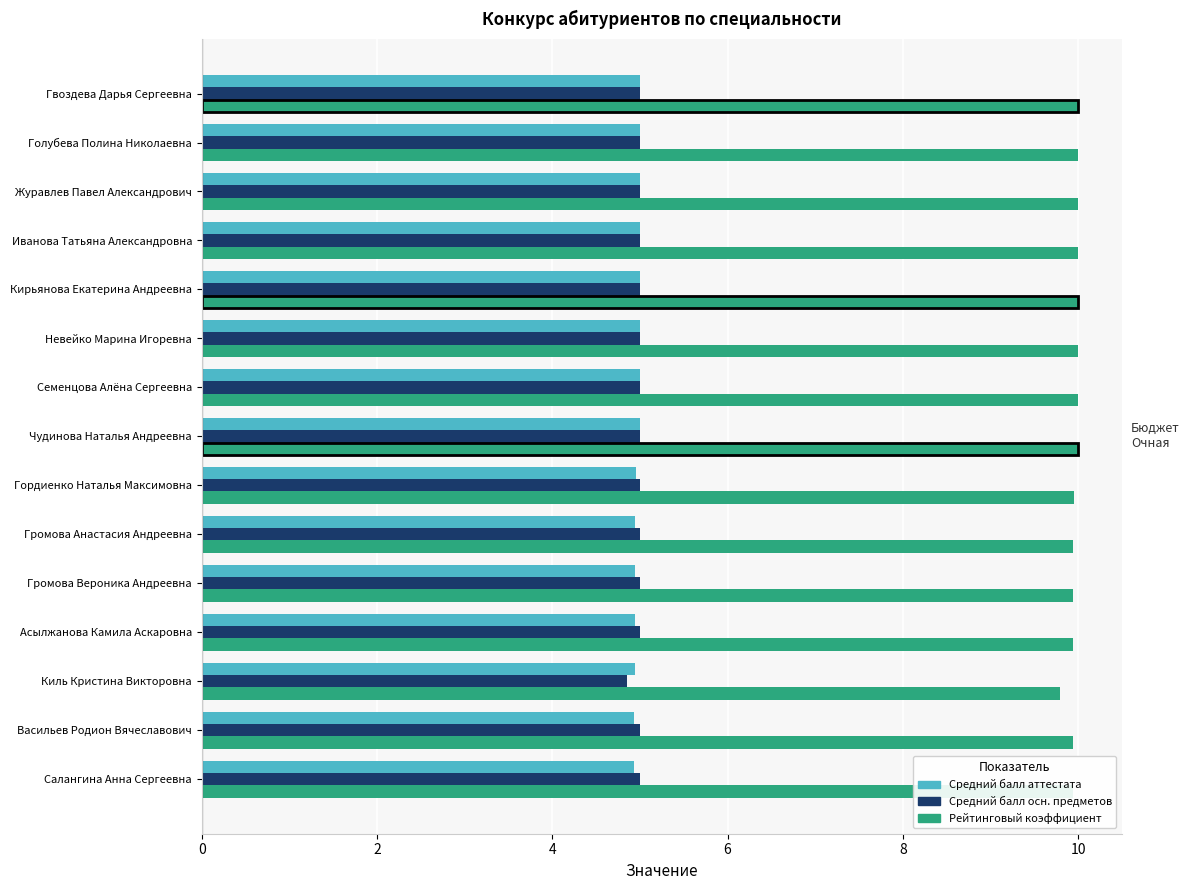

What is the highest value of the Средний балл осн. предметов series?

5.0